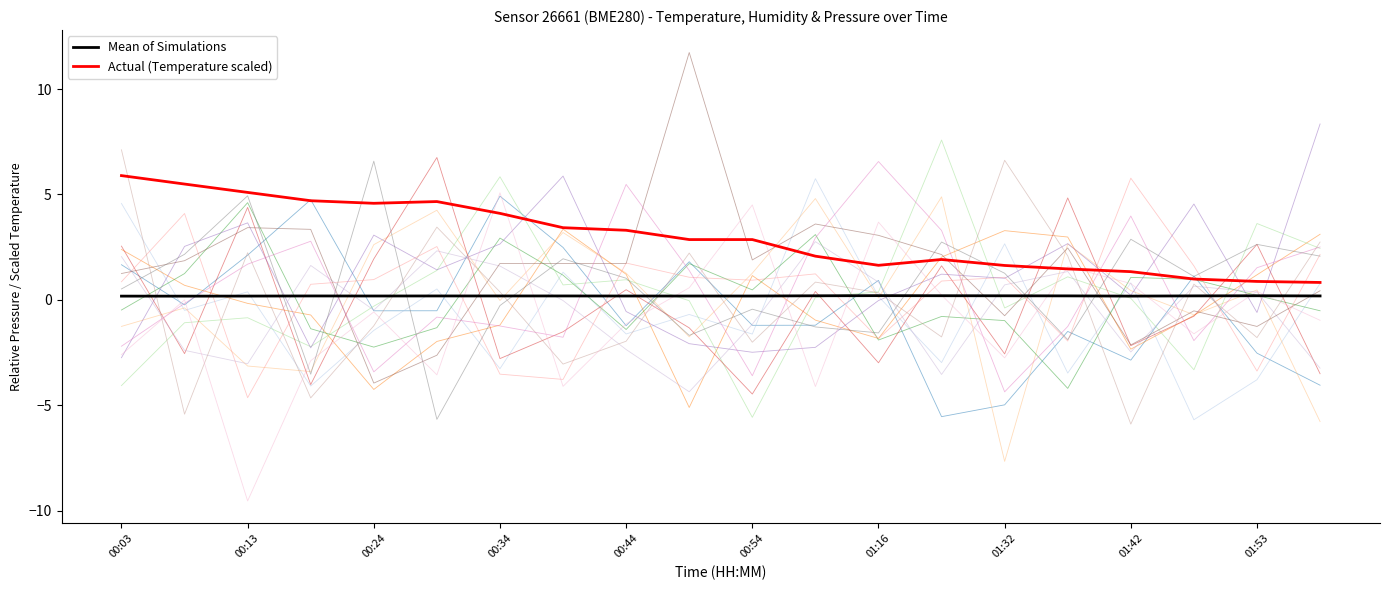

True or false: Actual (Temperature scaled) and Mean of Simulations intersect in this chart.

False